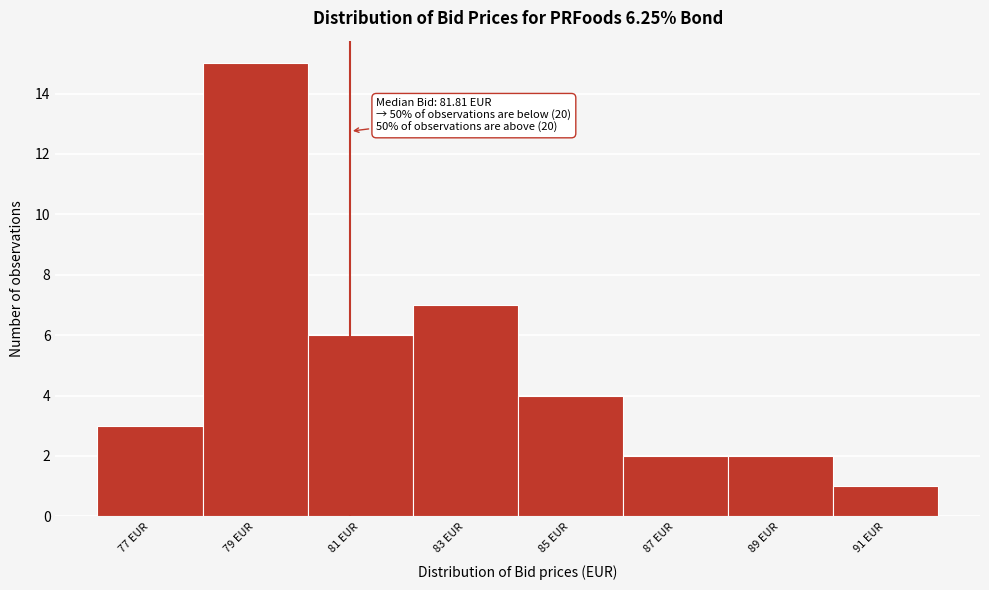

Reading right to left, list all the values displayed in this chart.

1	2	2	4	7	6	15	3